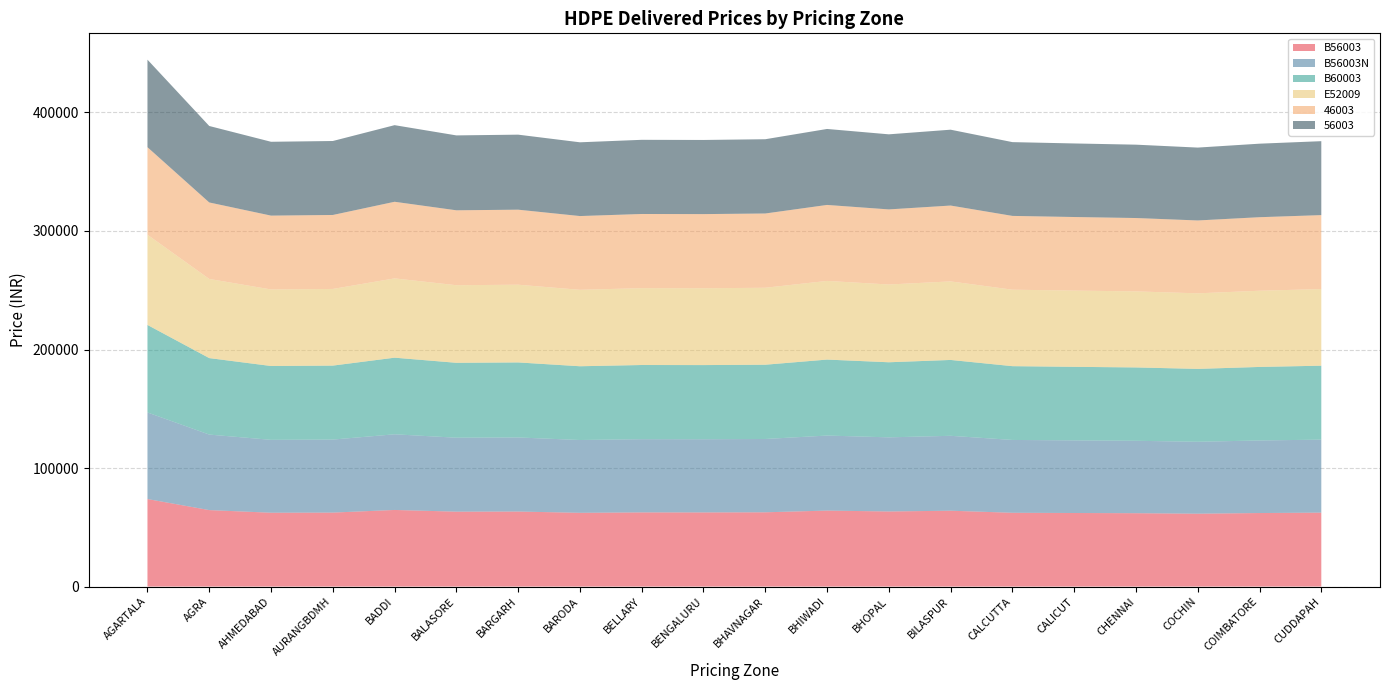

What is the difference between the maximum and minimum values in the B56003 series?

12361